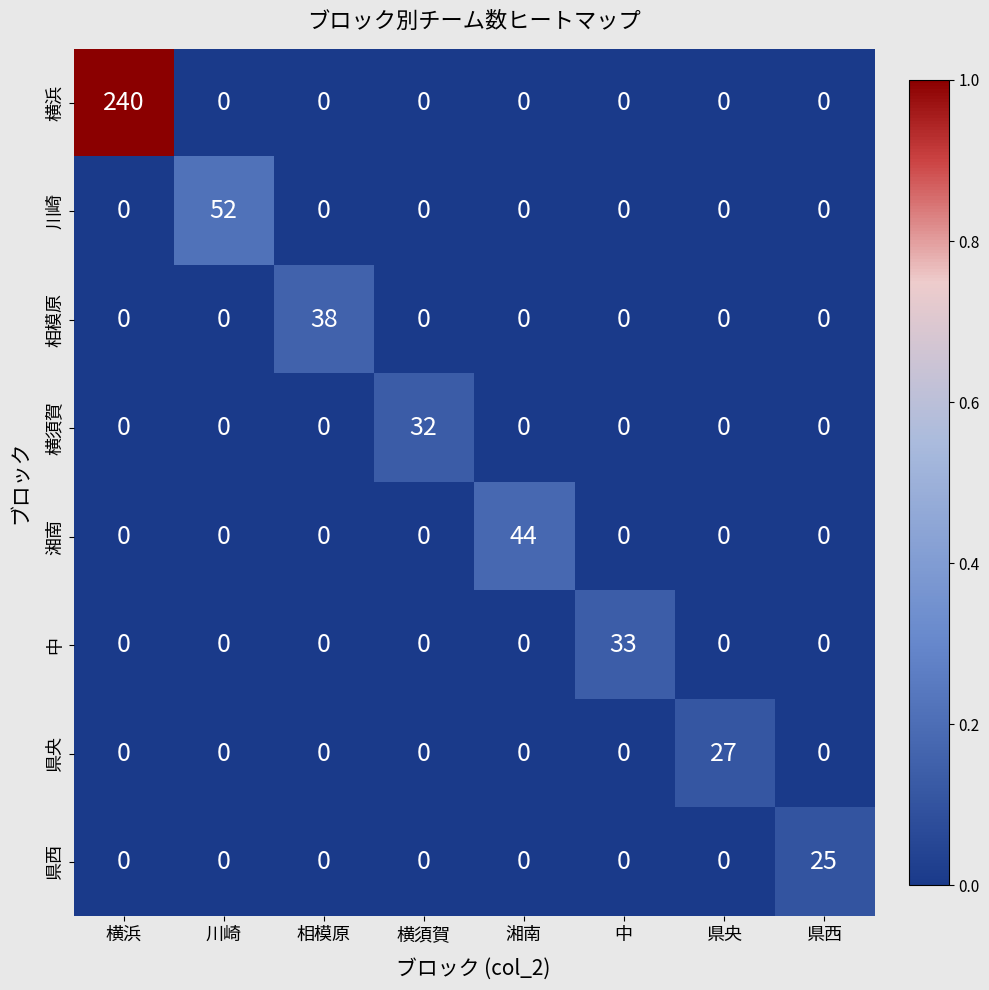

How many categories are shown in the chart?

8